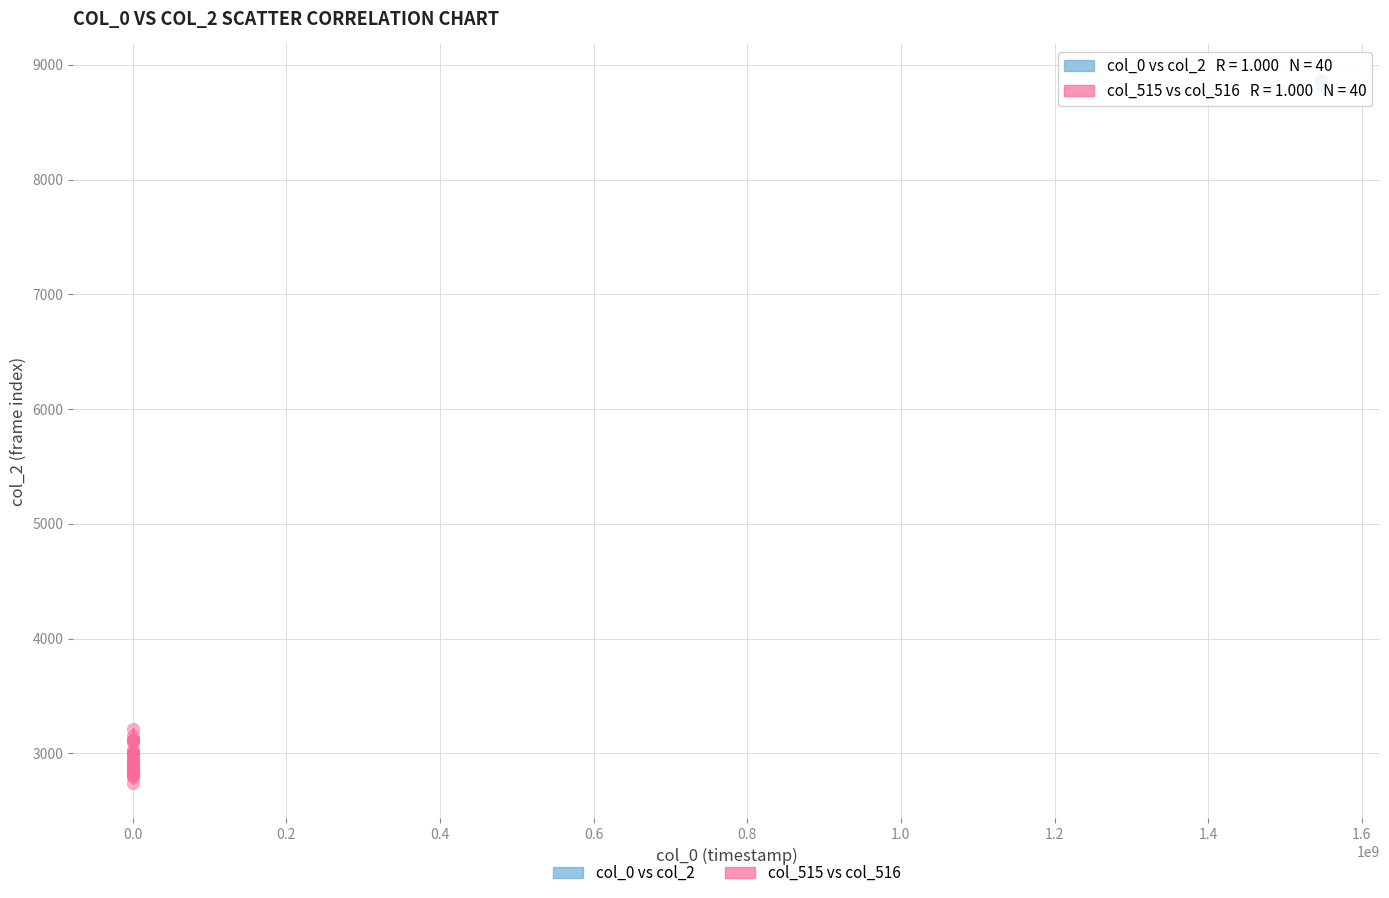

Which series has the largest Y range (max minus min)?

col_515 vs col_516